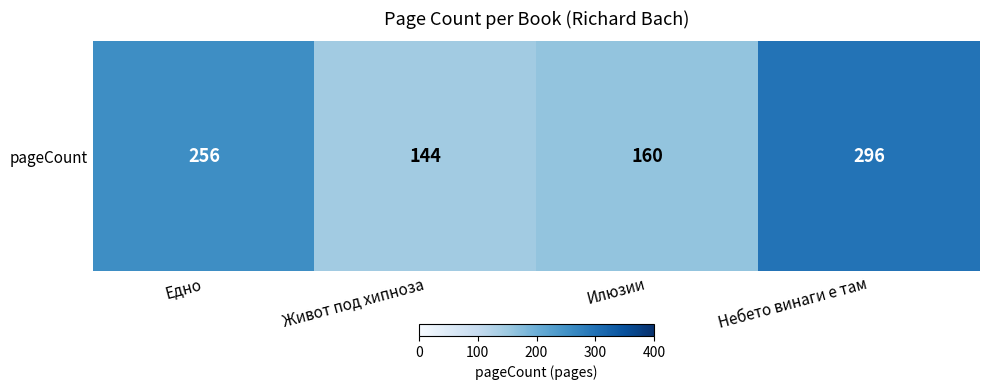

Where is the data nearest to the value 220?

Едно